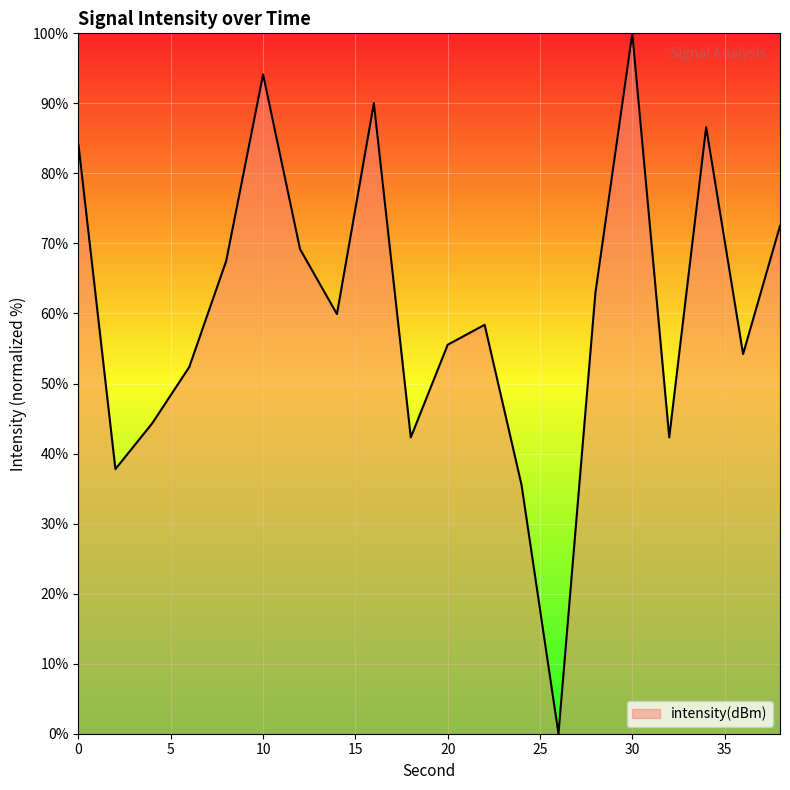

How many lines are shown in the chart?

1